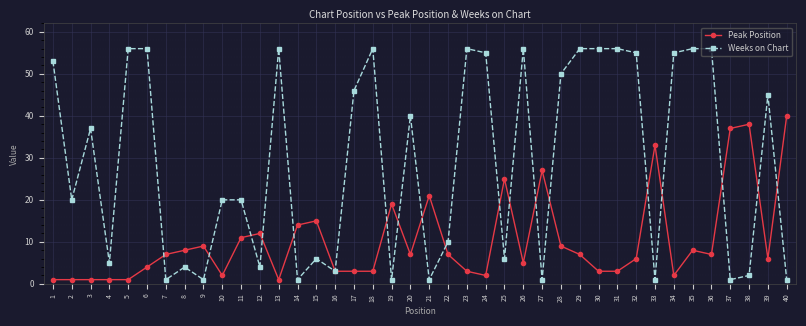

At 28, list the series in order from smallest to largest.

Peak Position, Weeks on Chart